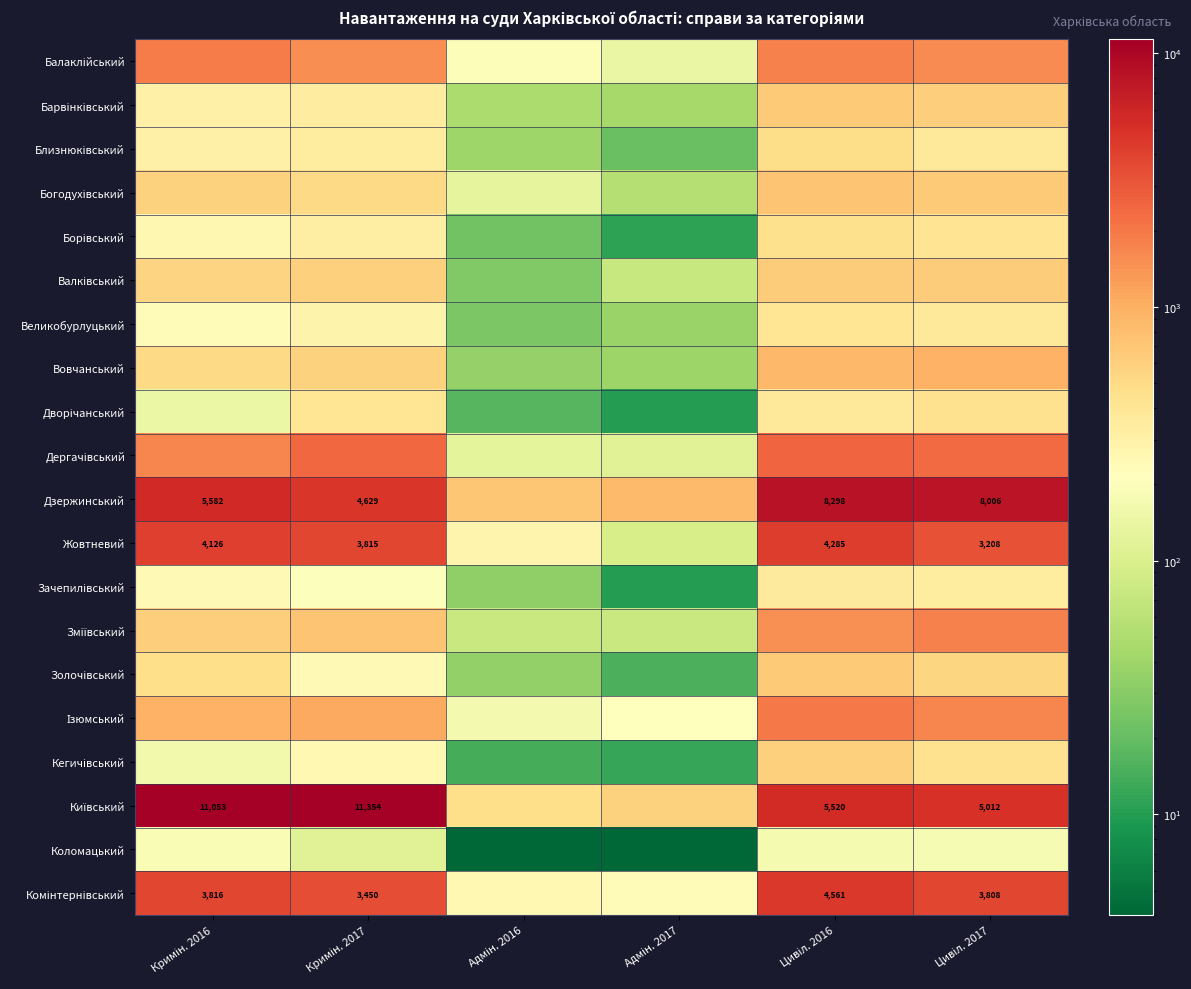

What is the spread (max minus min) of values at Кримін. 2016?

10908